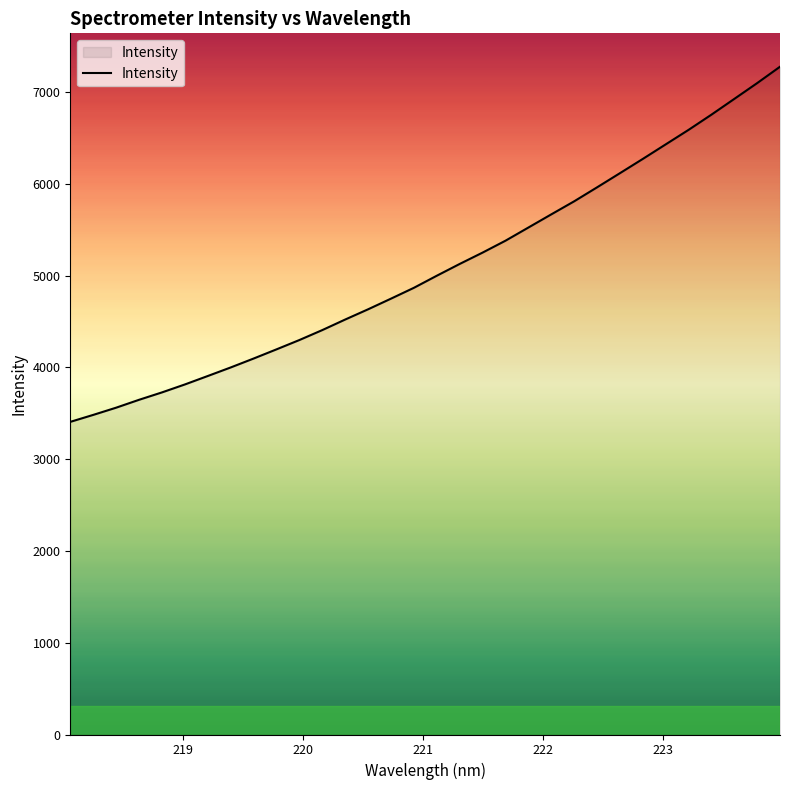

What is the minimum value shown in the chart?

3405.9